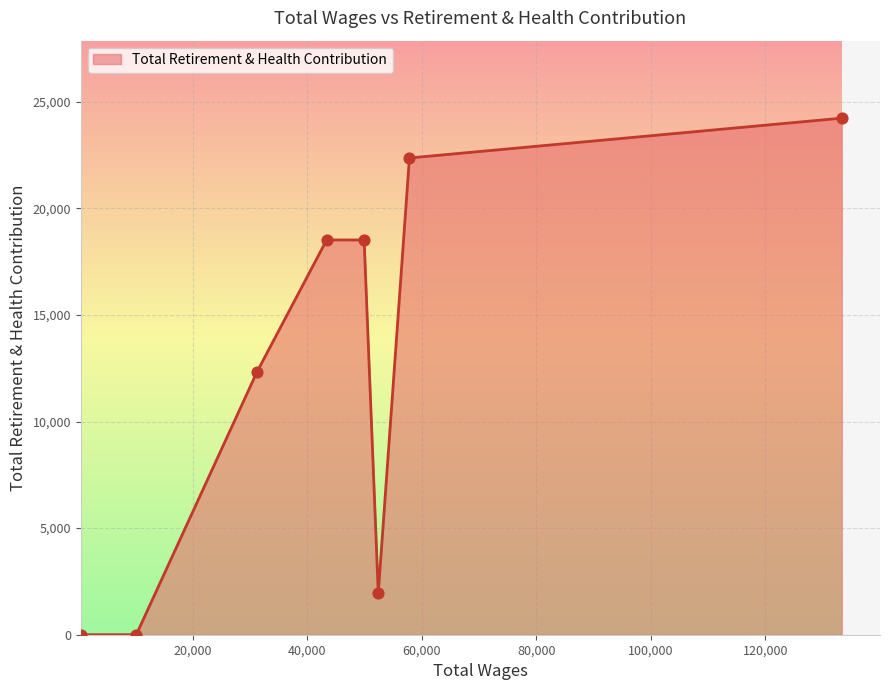

What is the sum of all values?

97909